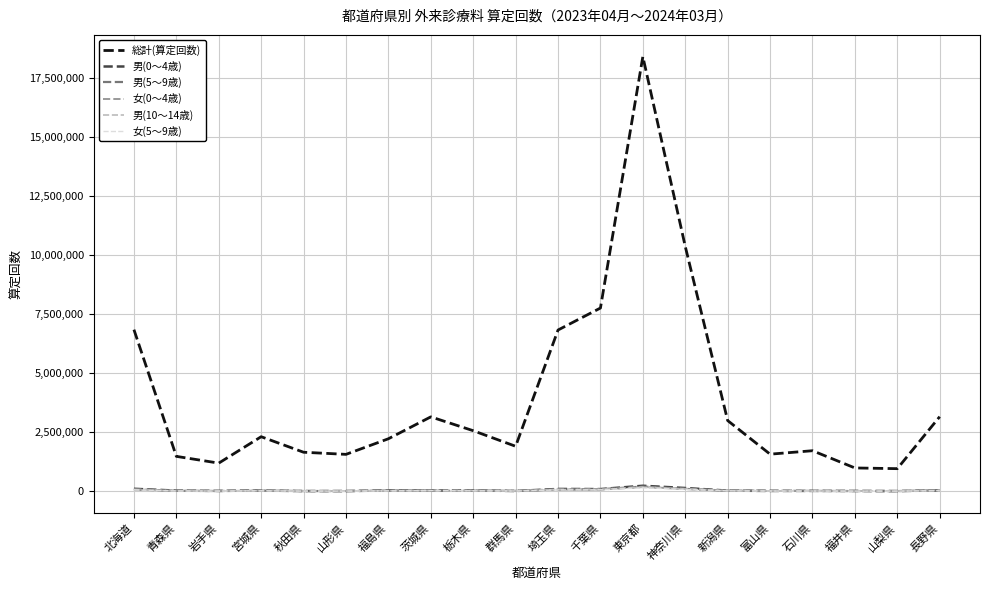

What is the difference between the 男(5～9歳) values at 栃木県 and 青森県?

10552